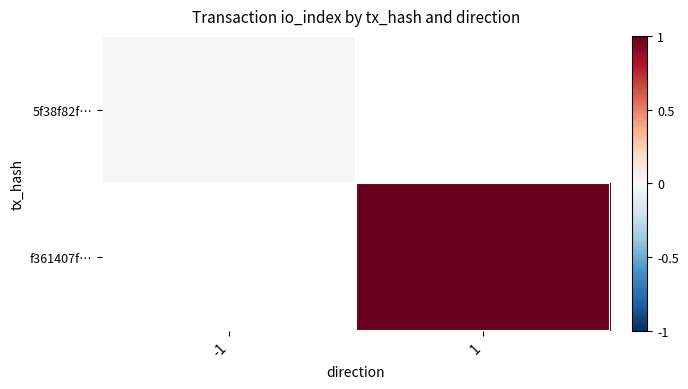

True or false: 5f38f82f… has a value of 0.0 at -1.

True